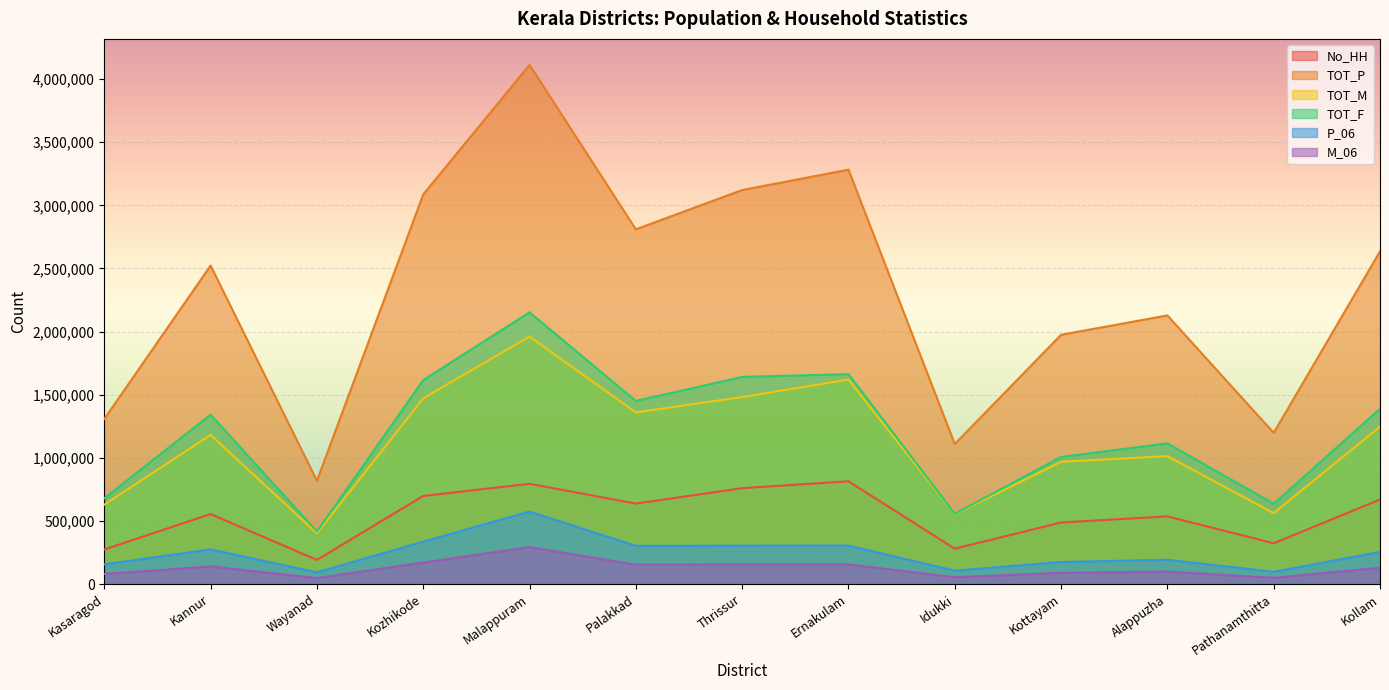

At which label is TOT_M closest to 1181006?

Kannur